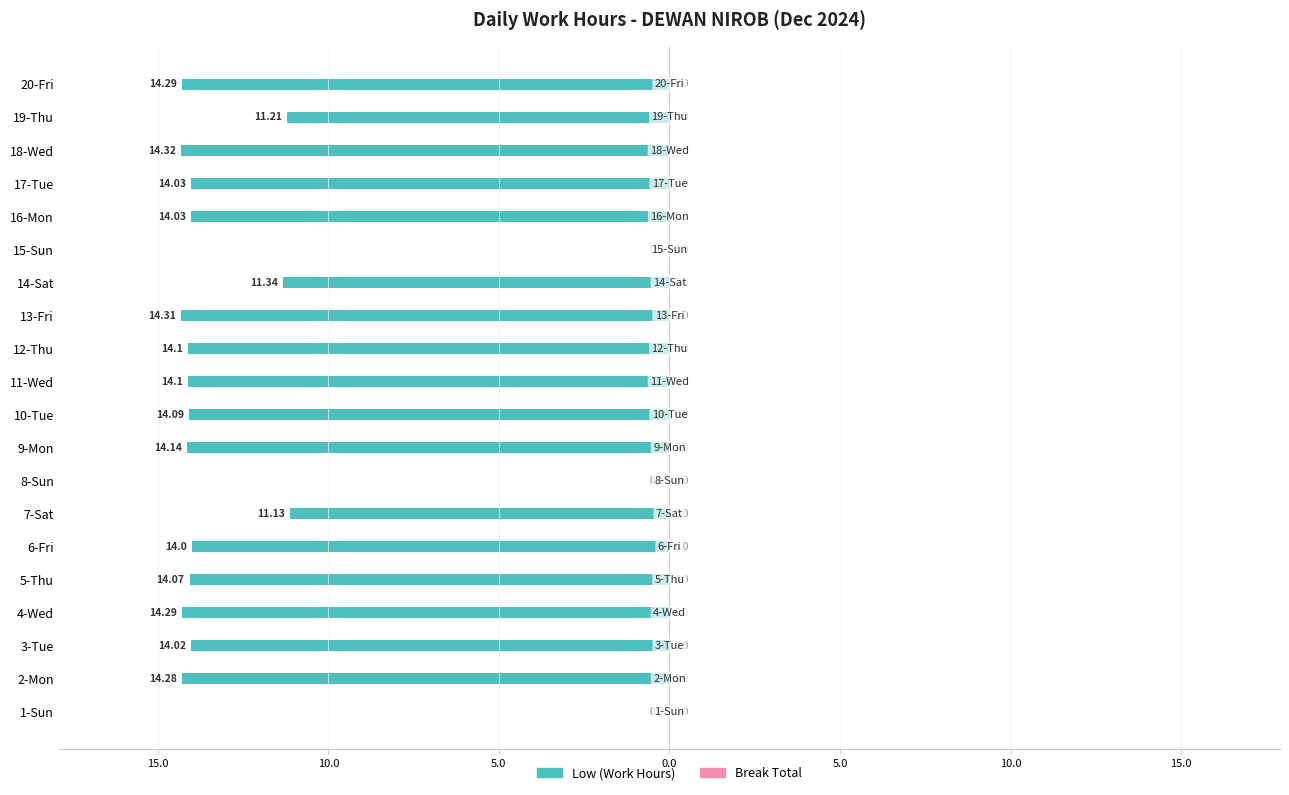

Are the bars grouped side by side (vs. stacked)?

No